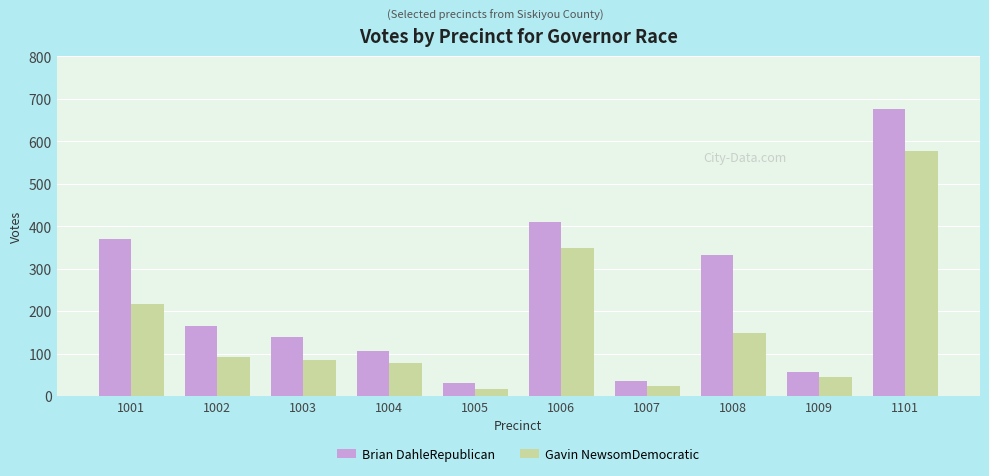

List the series in order of their peak value, highest first.

Brian DahleRepublican, Gavin NewsomDemocratic